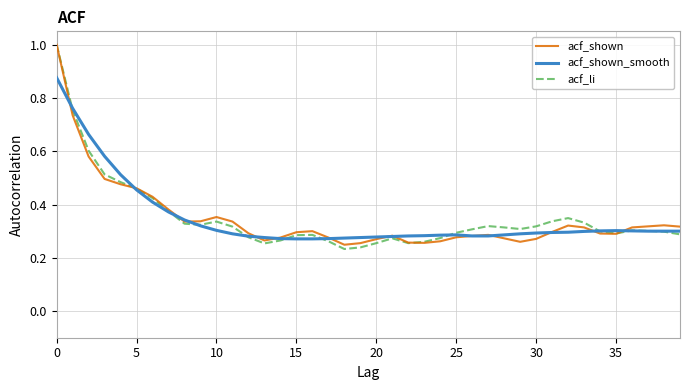

Which series has the largest range (max minus min)?

acf_li